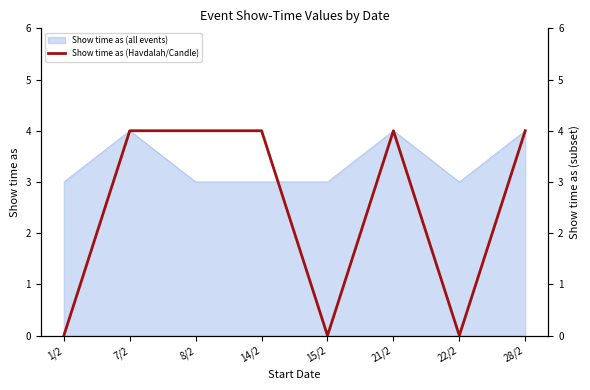

The value of Show time as (all events) at 7/2 is 4. True or false?

True